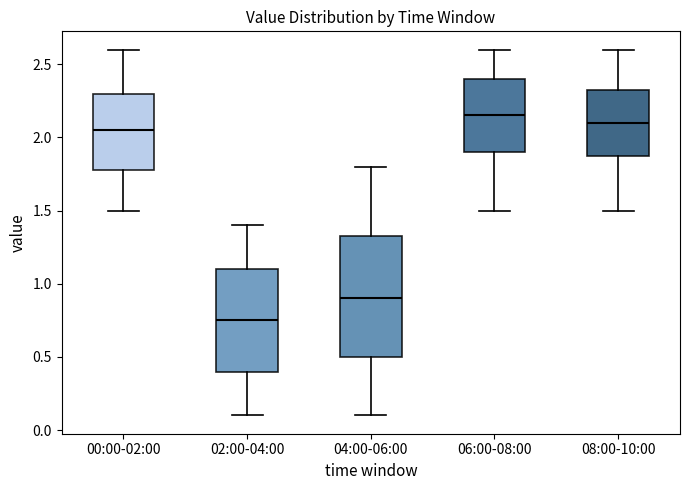

Which box's median line is the lowest?

02:00-04:00